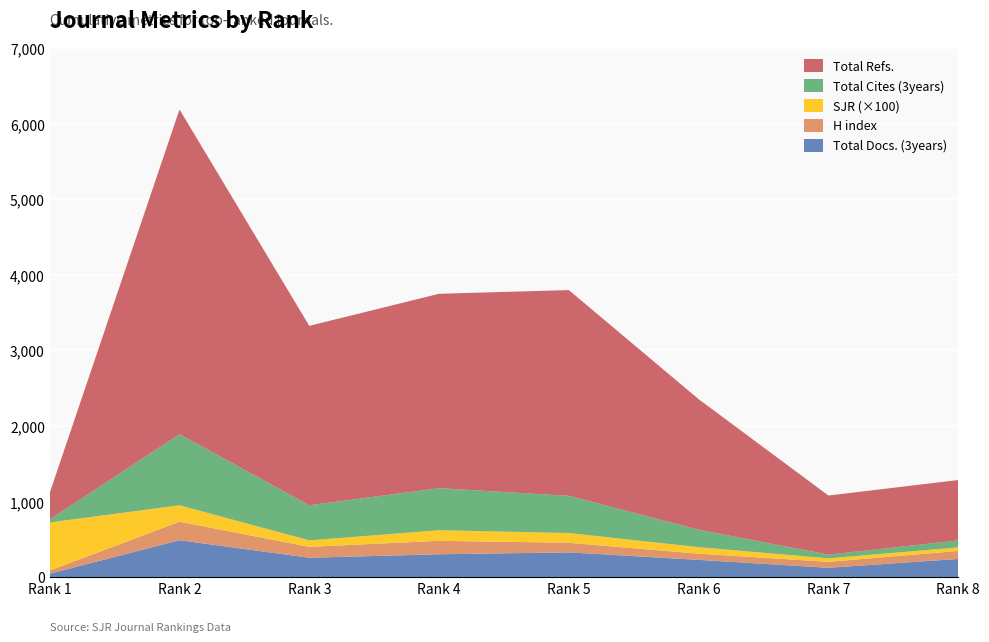

Reading left to right, transcribe all the data shown in this chart.

Total Docs. (3years): 45	488	256	302	327	228	123	240
Total Refs.: 352	4296	2374	2572	2722	1727	782	799
Total Cites (3years): 40	940	464	556	492	231	49	92
H index: 42	245	144	178	127	82	79	106
SJR_scaled: 636	217	86	140	129	86	46	47